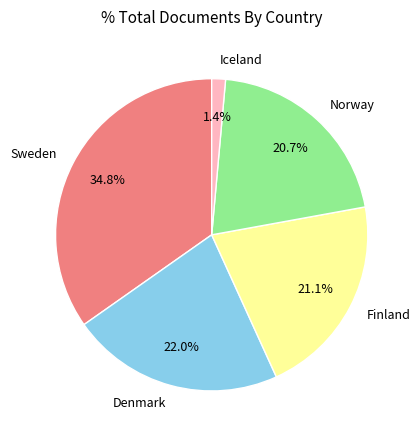

Which has a higher value, Sweden or Norway?

Sweden